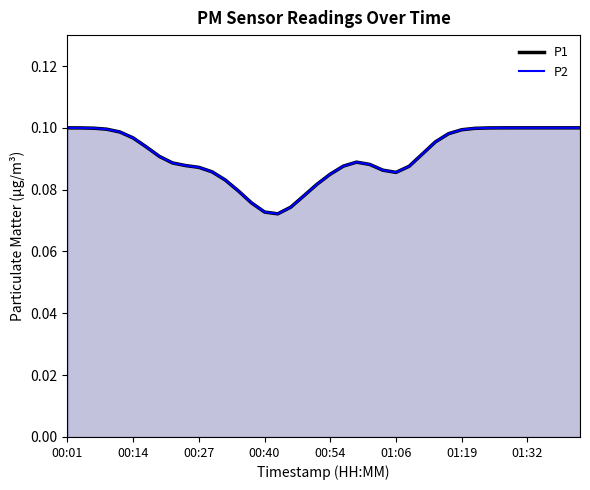

What is the sum of the P1 values at 01:06 and 24?

0.2